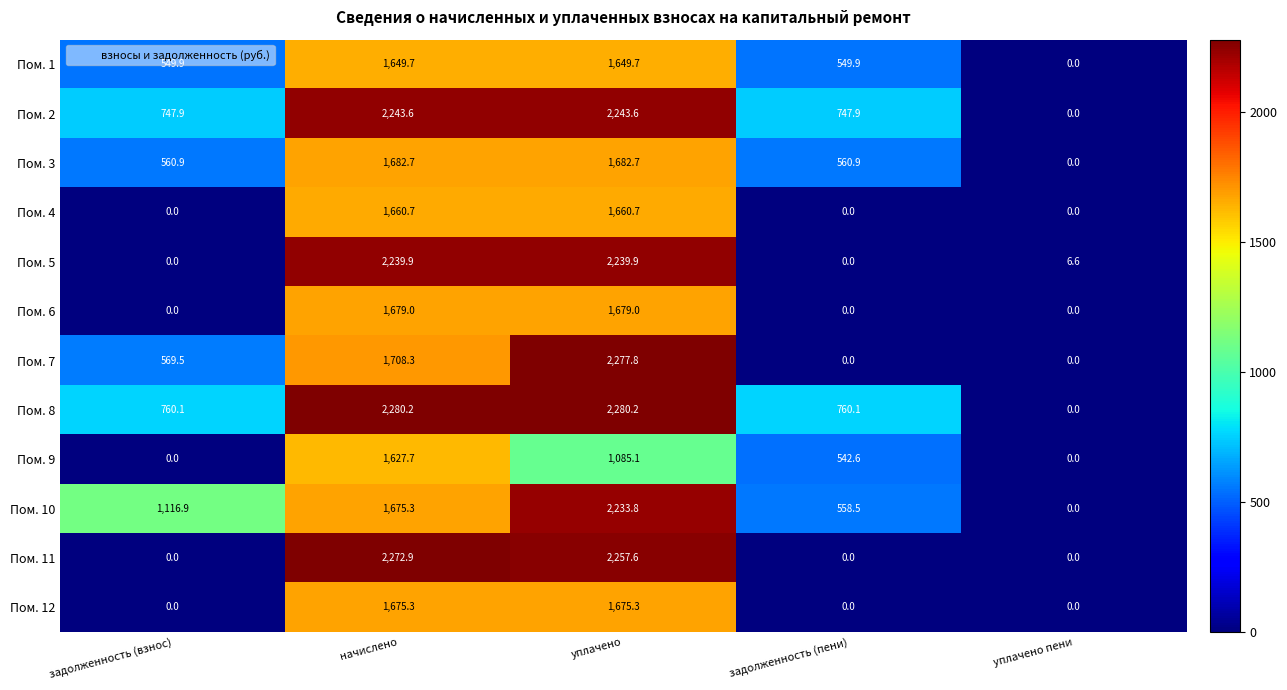

How many data points in Пом. 11 are above 0?

2